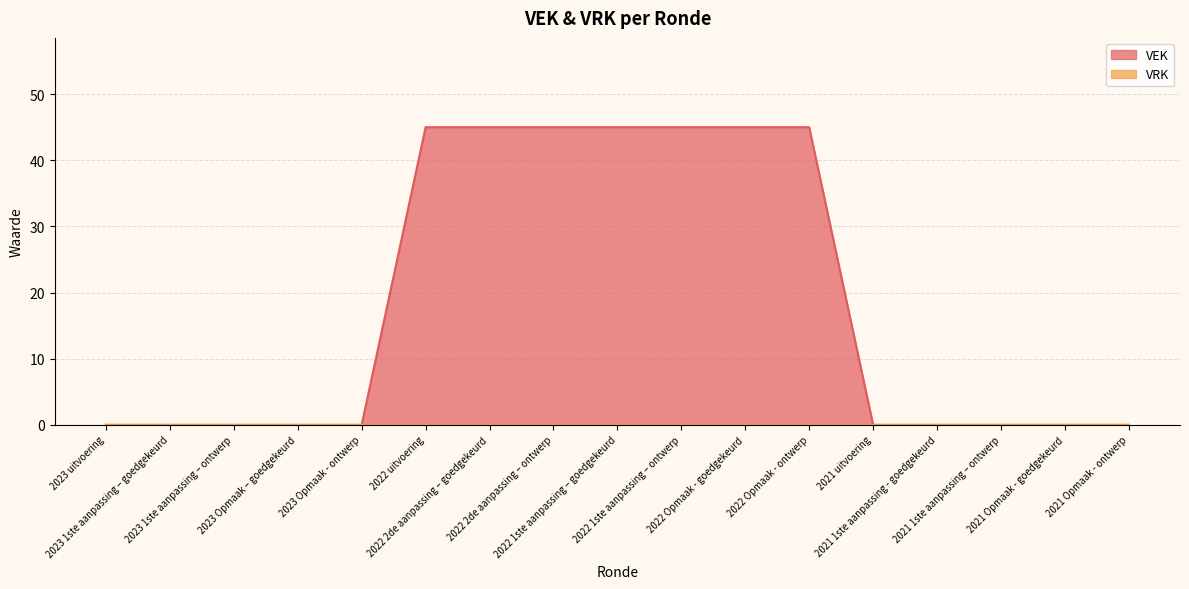

Reading left to right, what are all the values shown in this chart?

0	0	0	0	0	45	45	45	45	45	45	45	0	0	0	0	0